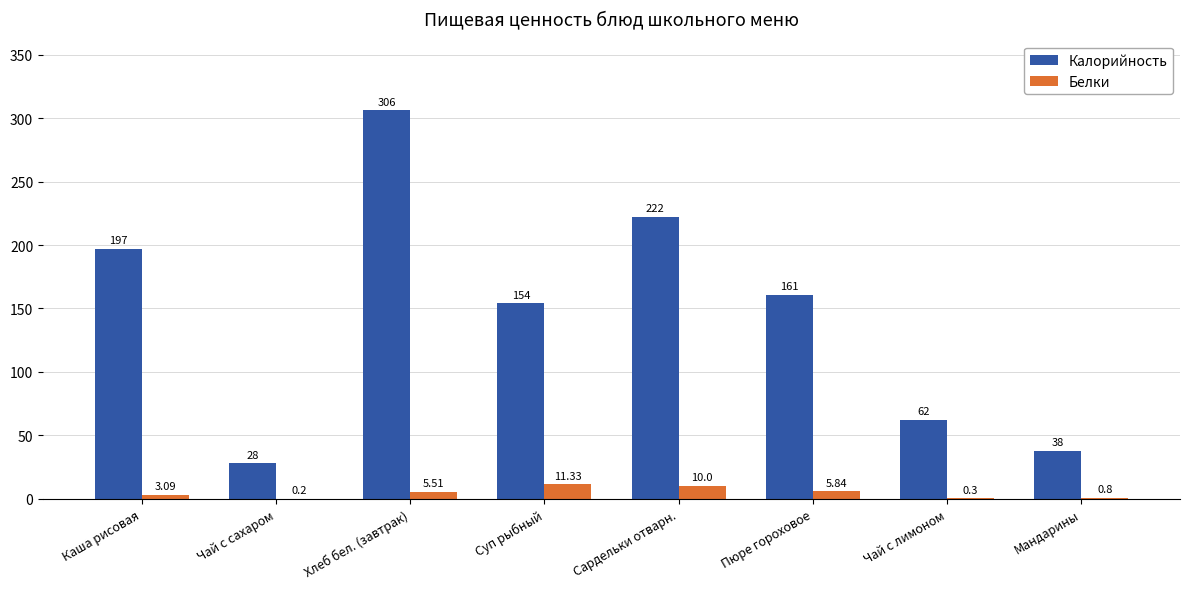

At which category is the sum across all series the highest?

Хлеб бел. (завтрак)